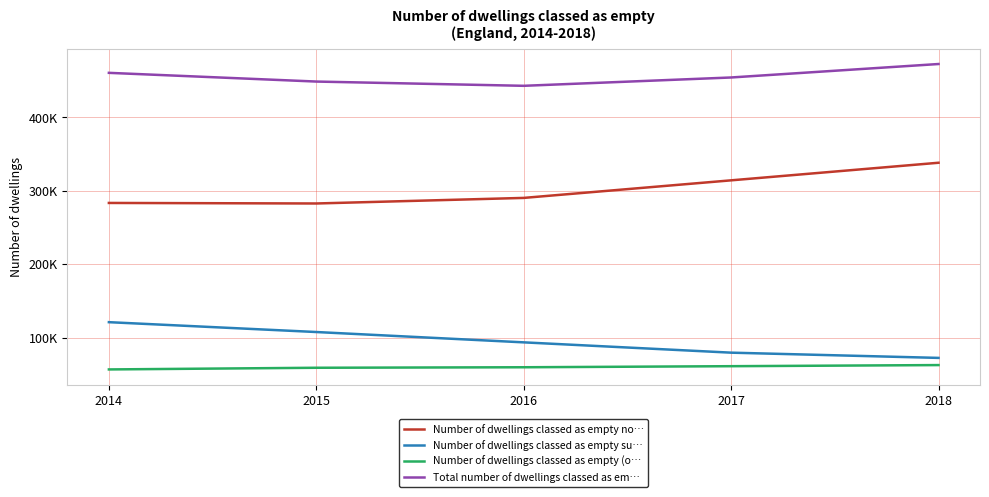

True or false: Total number of dwellings classed as em… has a value of 206731 at 2016.

False